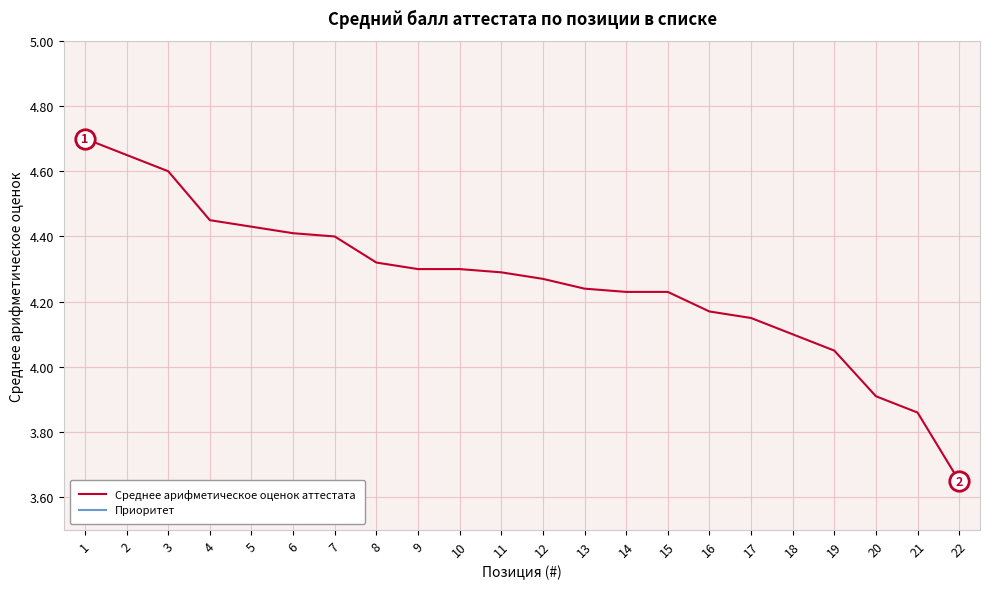

Which series has the largest total across all categories?

Среднее арифметическое оценок аттестата